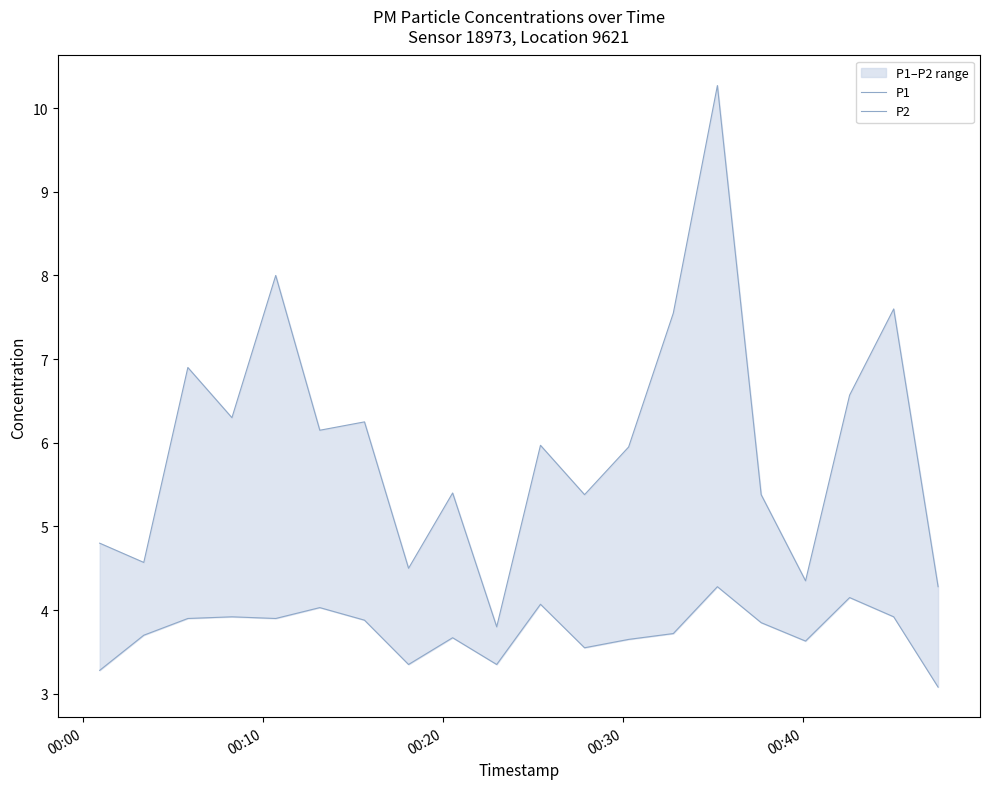

What is the value of the P1 point at the 10th from the left?

3.8